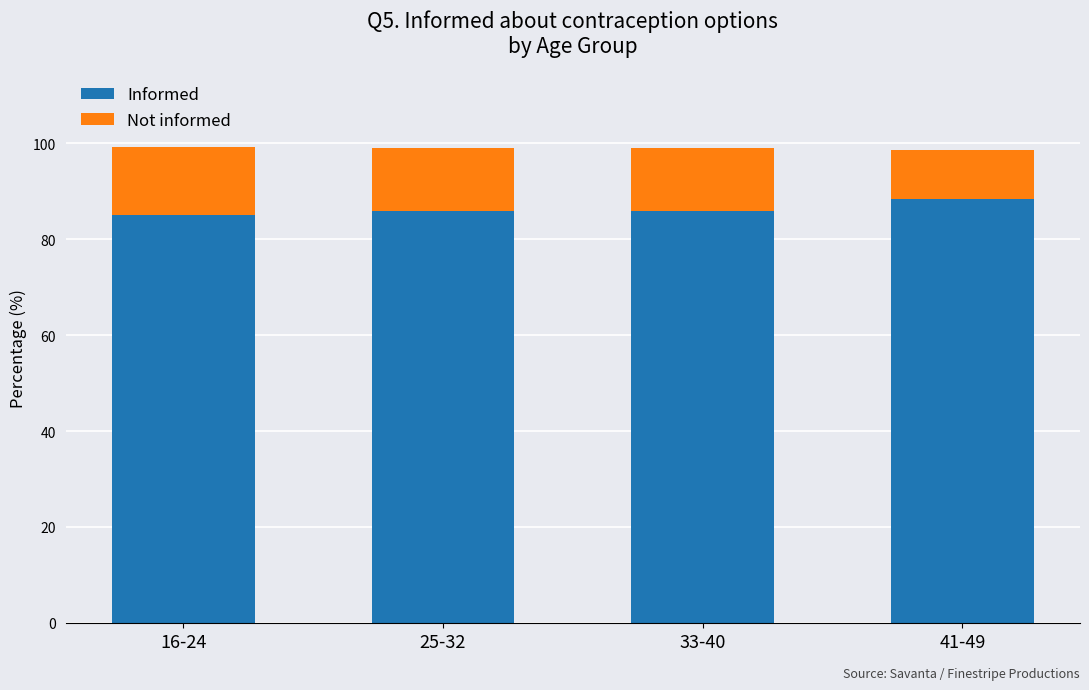

What is the total value across all series at 16-24?

99.3